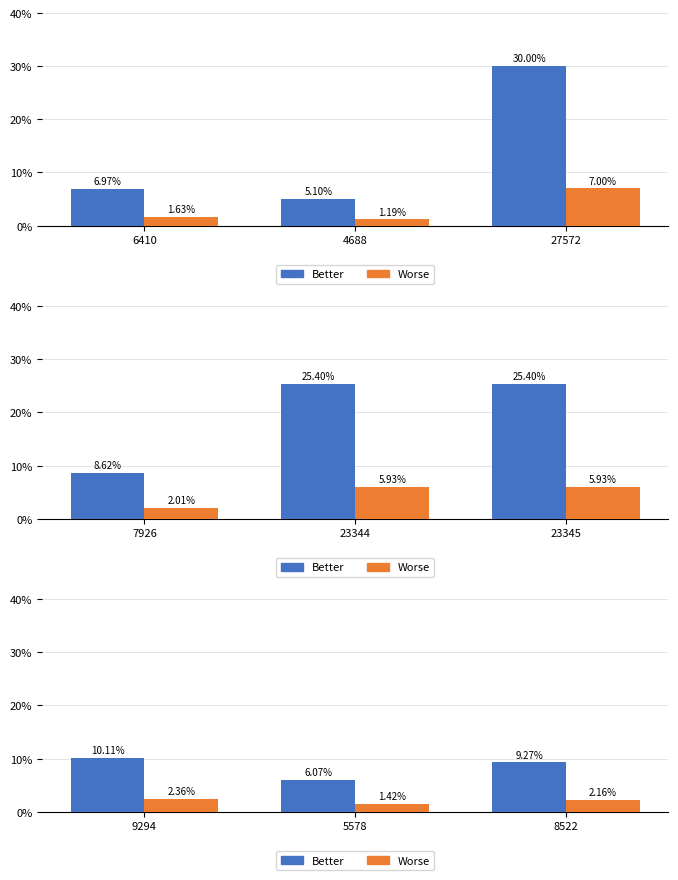

Which series changed the most between 5578 and 8522?

Better